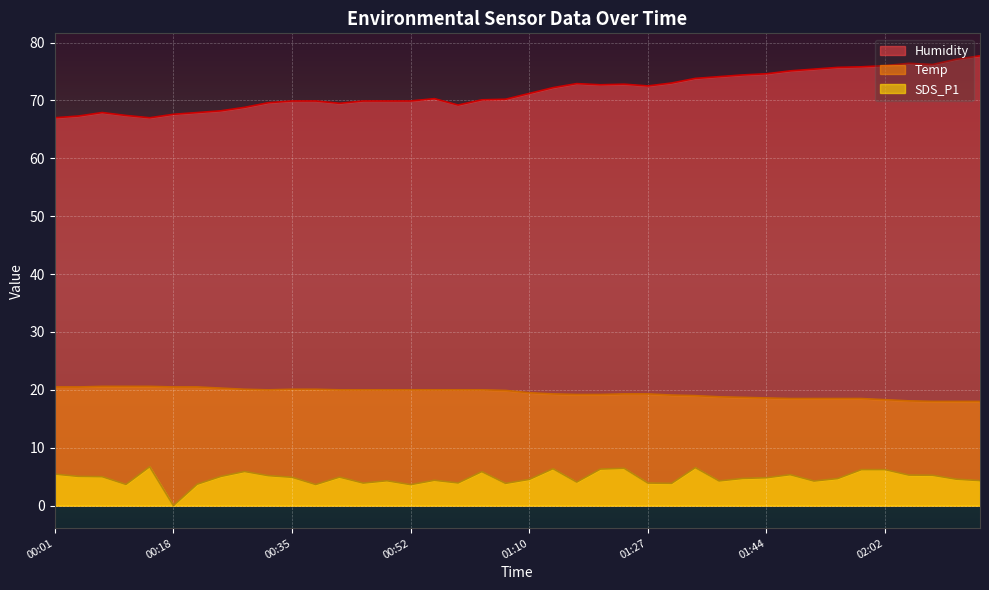

At 01:07, list the series in order from smallest to largest.

SDS_P1, Temp, Humidity